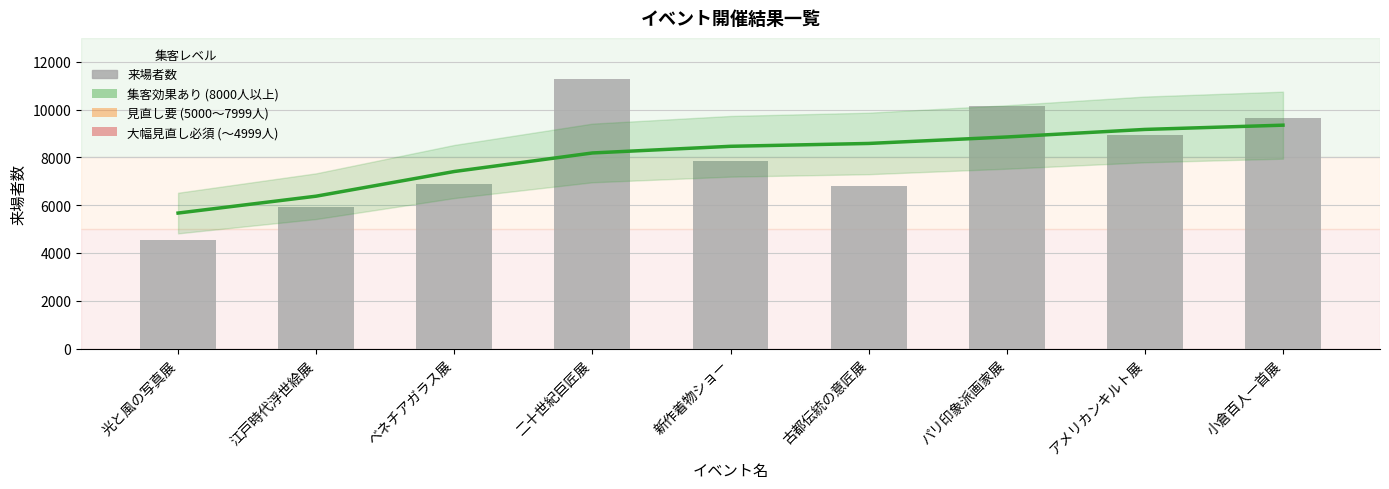

What is the lowest value of the 来場者数 series?

4561.0